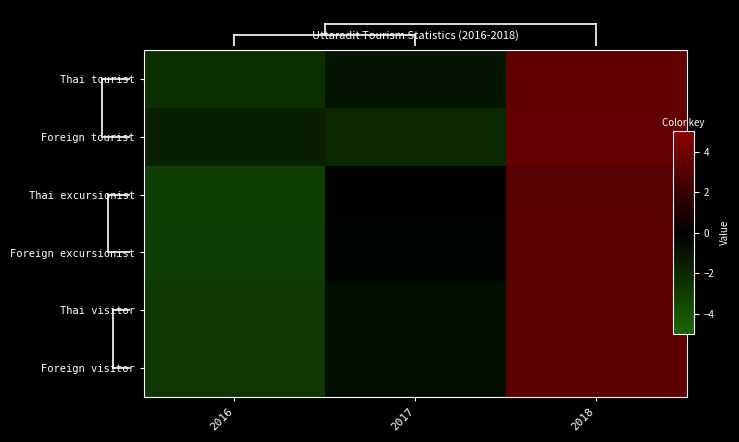

Reading left to right, extract all data points from this chart.

Thai tourist: 2016=-2.3	2017=-1.1	2018=3.5
Foreign tourist: 2016=-1.6	2017=-2.0	2018=3.5
Thai excursionist: 2016=-3.0	2017=-0.1	2018=3.1
Foreign excursionist: 2016=-2.9	2017=-0.2	2018=3.2
Thai visitor: 2016=-2.7	2017=-0.7	2018=3.4
Foreign visitor: 2016=-2.6	2017=-0.7	2018=3.4